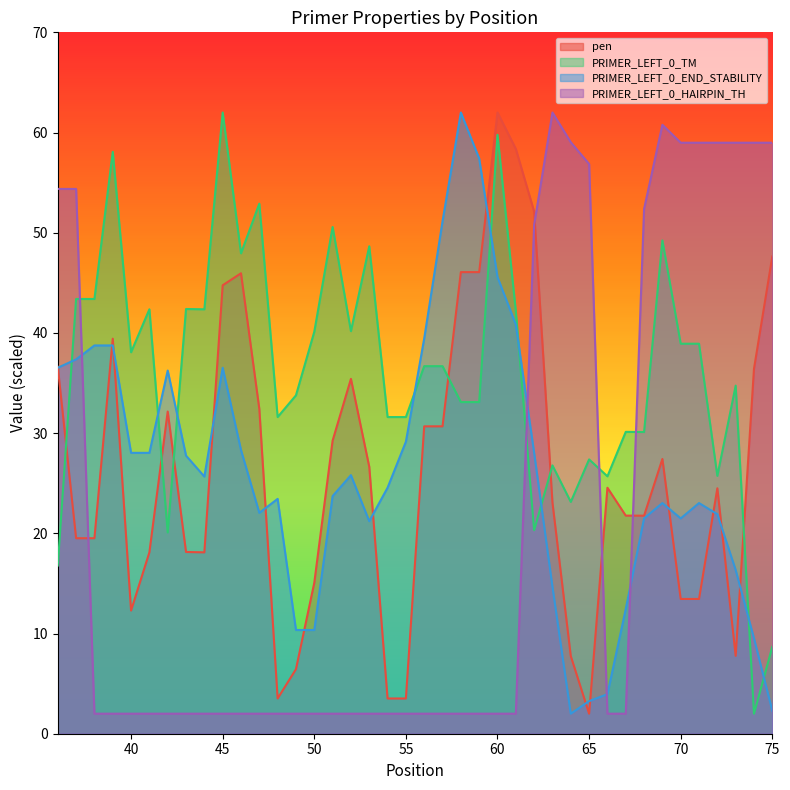

Reading right to left, list all the values displayed in this chart.

pen: 75=47.6	74=36.4	73=7.8	72=24.5	71=13.5	70=13.5	69=27.4	68=21.8	67=21.8	66=24.5	65=2.0	64=7.7	63=23.1	62=52.1	61=58.4	60=62.0	59=46.1	58=46.1	57=30.7	56=30.7	55=3.5	54=3.5	53=26.6	52=35.4	51=29.2	50=15.1	49=6.4	48=3.5	47=32.4	46=46.0	45=44.8	44=18.1	43=18.1	42=32.2	41=18.1	40=12.3	39=39.4	38=19.5	37=19.5	36=36.6
PRIMER_LEFT_0_TM: 75=8.7	74=2.0	73=34.7	72=25.7	71=38.9	70=38.9	69=49.2	68=30.1	67=30.1	66=25.7	65=27.4	64=23.1	63=26.8	62=20.3	61=42.2	60=59.8	59=33.1	58=33.1	57=36.7	56=36.7	55=31.6	54=31.6	53=48.6	52=40.2	51=50.6	50=40.1	49=33.8	48=31.6	47=52.9	46=47.9	45=62.0	44=42.4	43=42.4	42=20.1	41=42.4	40=38.1	39=58.1	38=43.4	37=43.4	36=16.8
PRIMER_LEFT_0_END_STABILITY: 75=2.3	74=9.5	73=16.3	72=21.9	71=23.0	70=21.5	69=23.0	68=21.5	67=12.4	66=3.9	65=3.3	64=2.0	63=14.7	62=28.0	61=40.8	60=45.6	59=57.4	58=62.0	57=51.1	56=39.4	55=29.1	54=24.6	53=21.2	52=25.8	51=23.7	50=10.4	49=10.4	48=23.4	47=22.0	46=28.3	45=36.5	44=25.7	43=27.8	42=36.2	41=28.0	40=28.0	39=38.8	38=38.8	37=37.4	36=36.5
PRIMER_LEFT_0_HAIRPIN_TH: 75=59.0	74=59.0	73=59.0	72=59.0	71=59.0	70=59.0	69=60.8	68=52.4	67=2.0	66=2.0	65=56.9	64=59.0	63=62.0	62=50.8	61=2.0	60=2.0	59=2.0	58=2.0	57=2.0	56=2.0	55=2.0	54=2.0	53=2.0	52=2.0	51=2.0	50=2.0	49=2.0	48=2.0	47=2.0	46=2.0	45=2.0	44=2.0	43=2.0	42=2.0	41=2.0	40=2.0	39=2.0	38=2.0	37=54.4	36=54.4